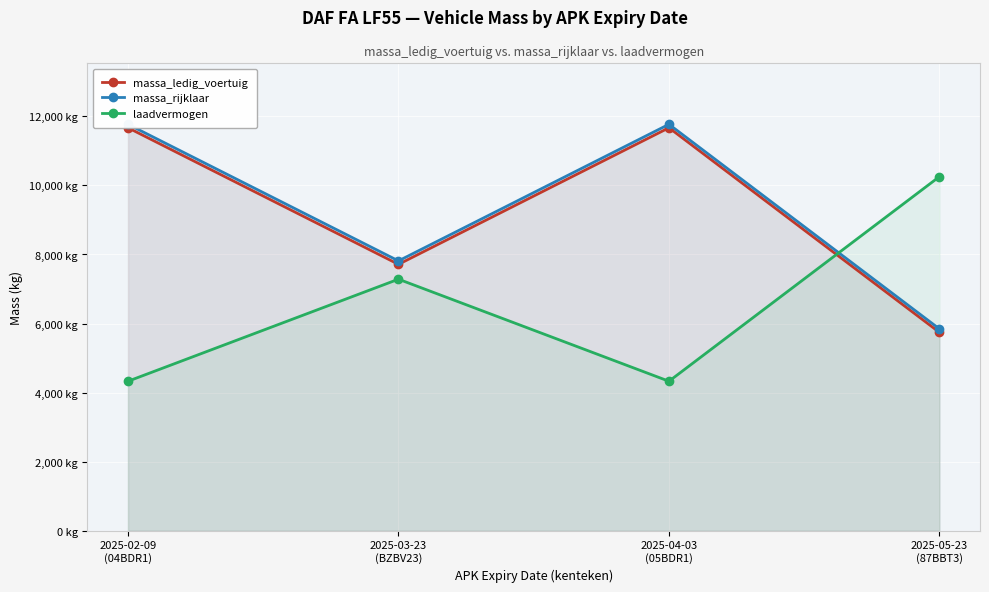

How many categories are shown in the chart?

4